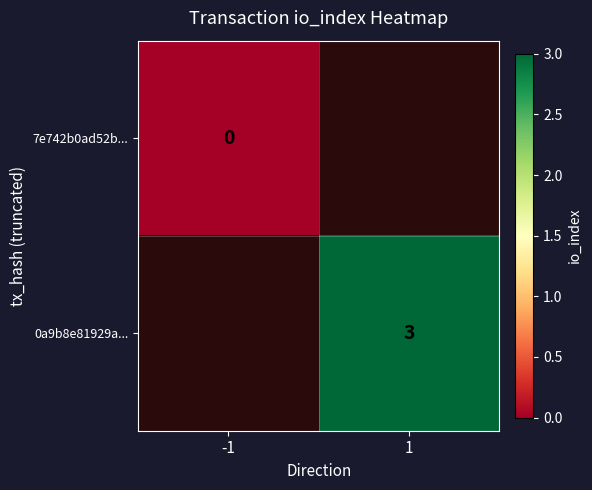

Rank the categories by 7e742b0ad52b... value from lowest to highest.

-1, 1